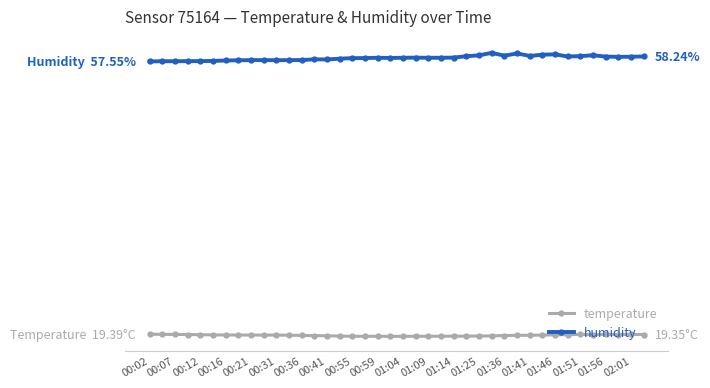

True or false: temperature and humidity intersect in this chart.

False